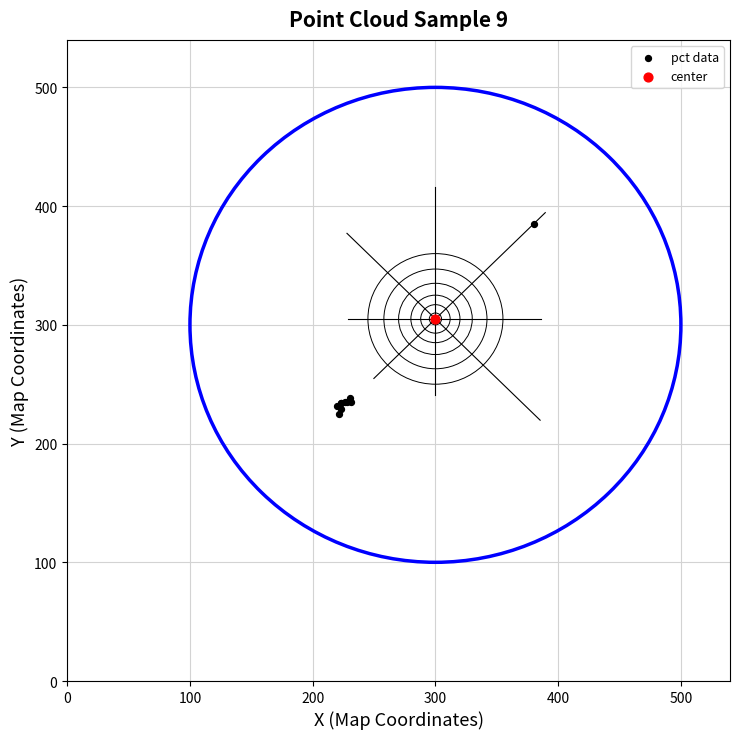

What are all the series names shown in the legend?

pct data, center